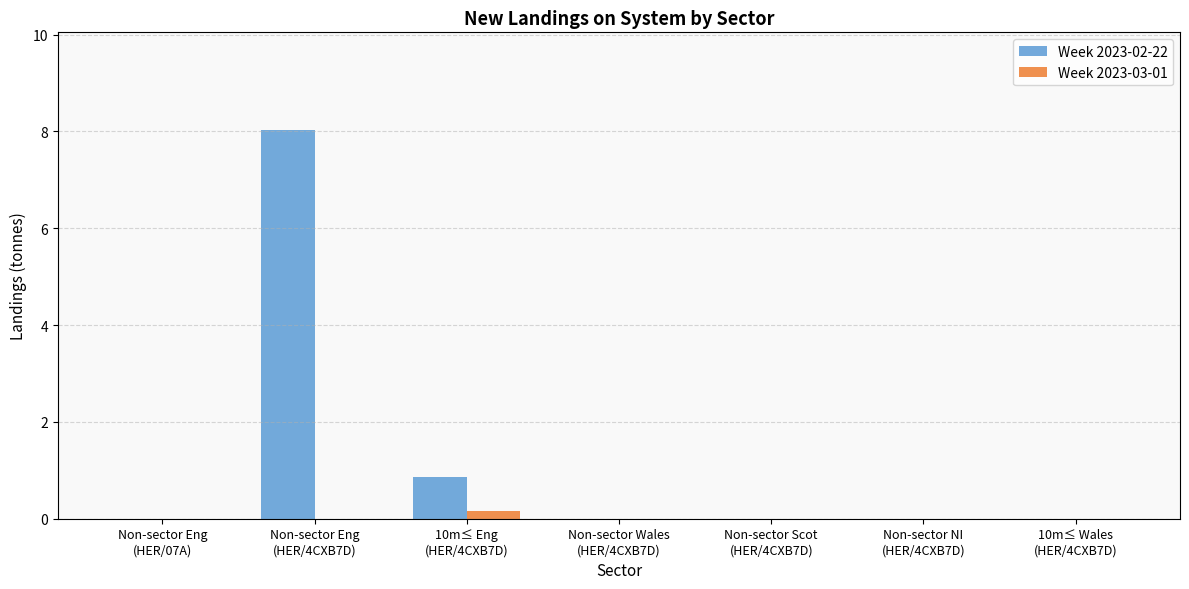

What is the sum of all Week 2023-02-22 values?

8.9